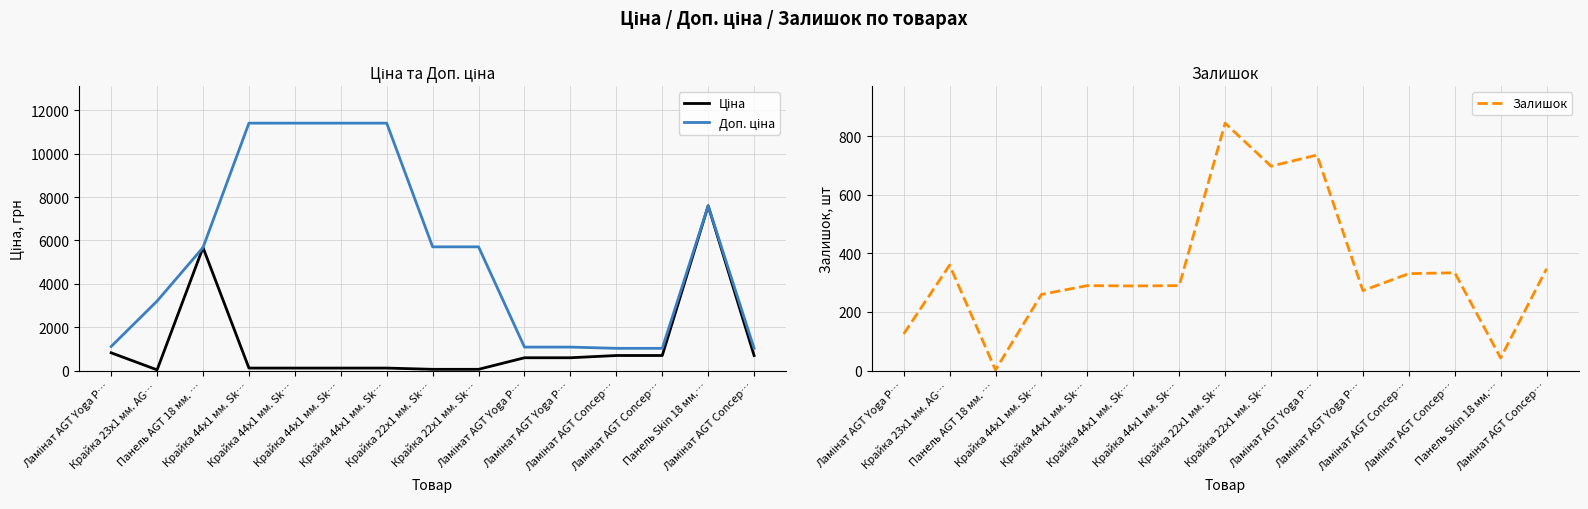

Between Ламінат AGT Concep… and Ламінат AGT Yoga P…, which is larger?

Ламінат AGT Concep…